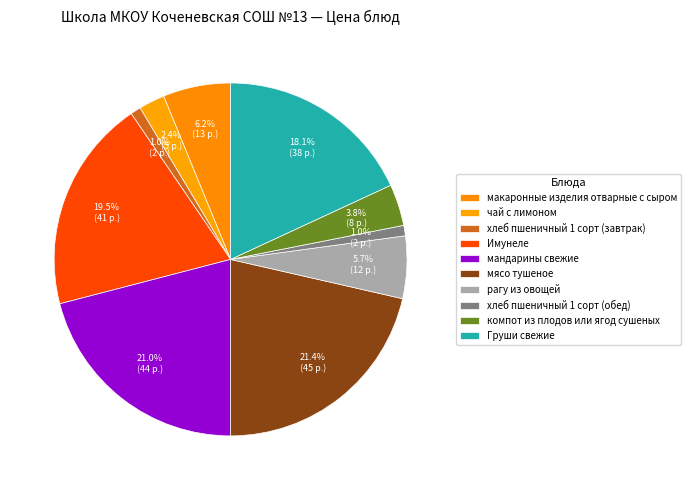

To the nearest percent, what is the average slice percentage?

10%